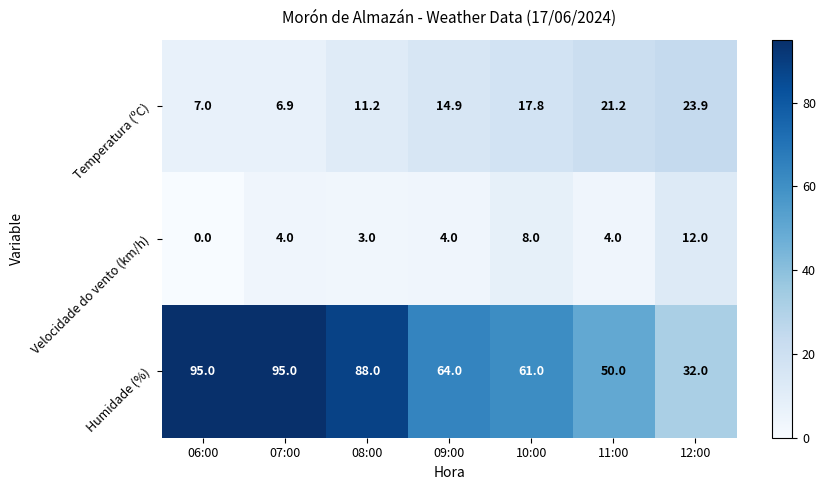

Read the Humidade (%) value at 06:00.

95.0